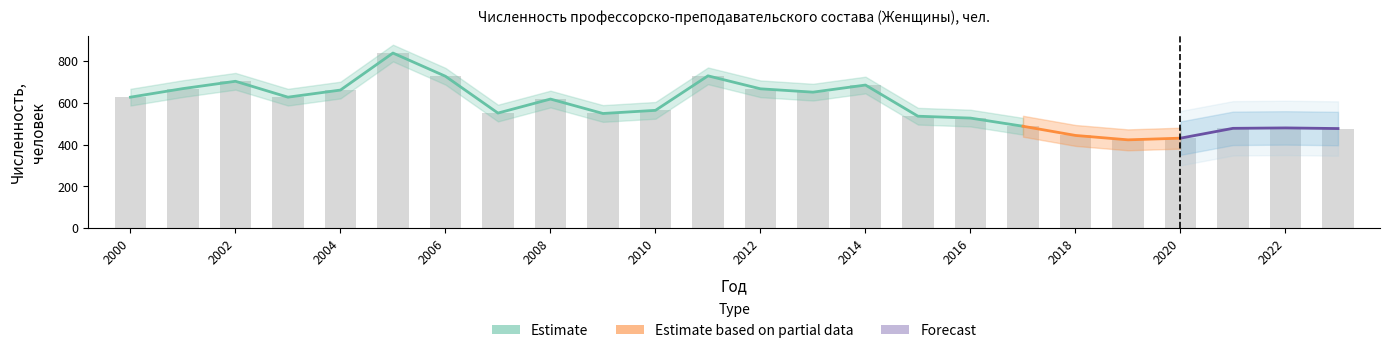

Is it true that the value at 2005 is 838?

True